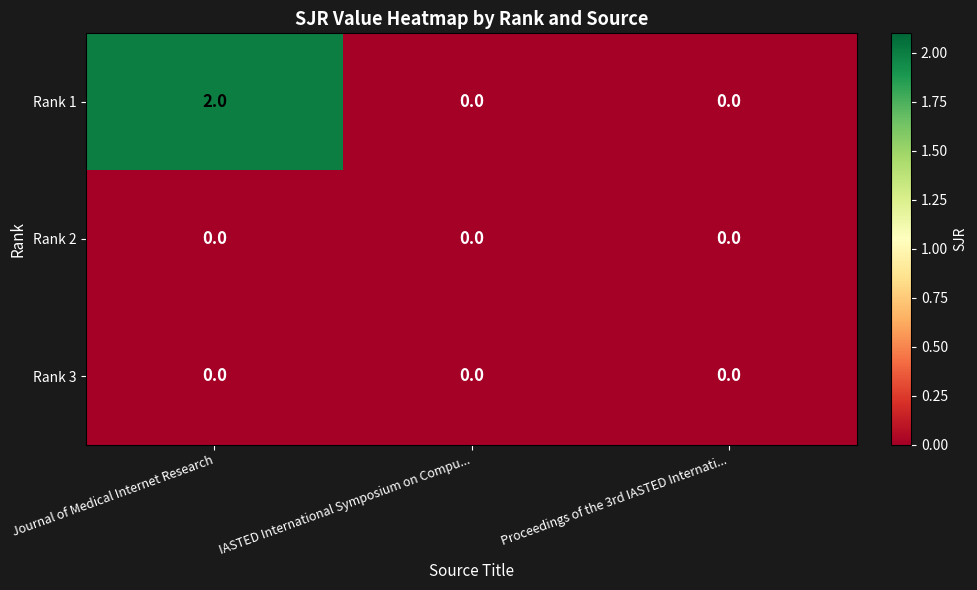

Which category has the highest value across all series?

Journal of Medical Internet Research